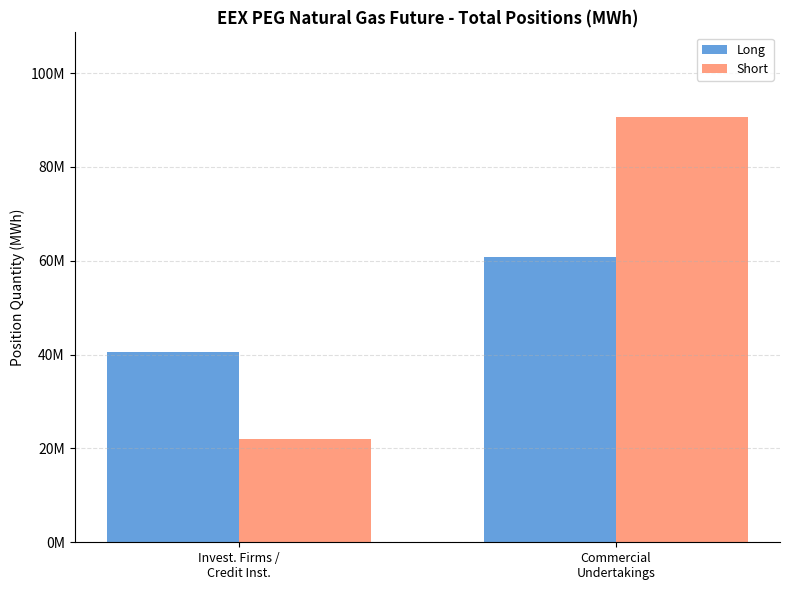

Rank the series by their maximum value, from lowest to highest.

Long, Short